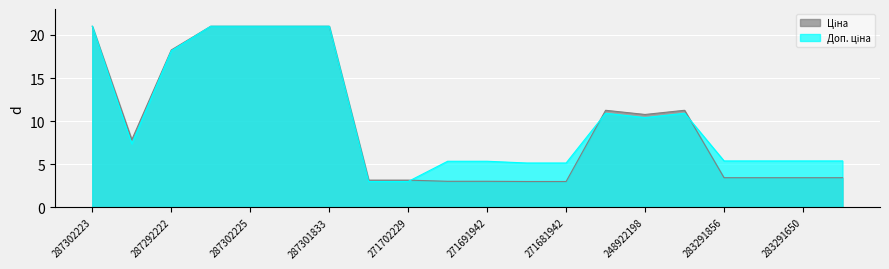

Between 287302224 and 271702229, which series saw the biggest shift?

Доп. ціна